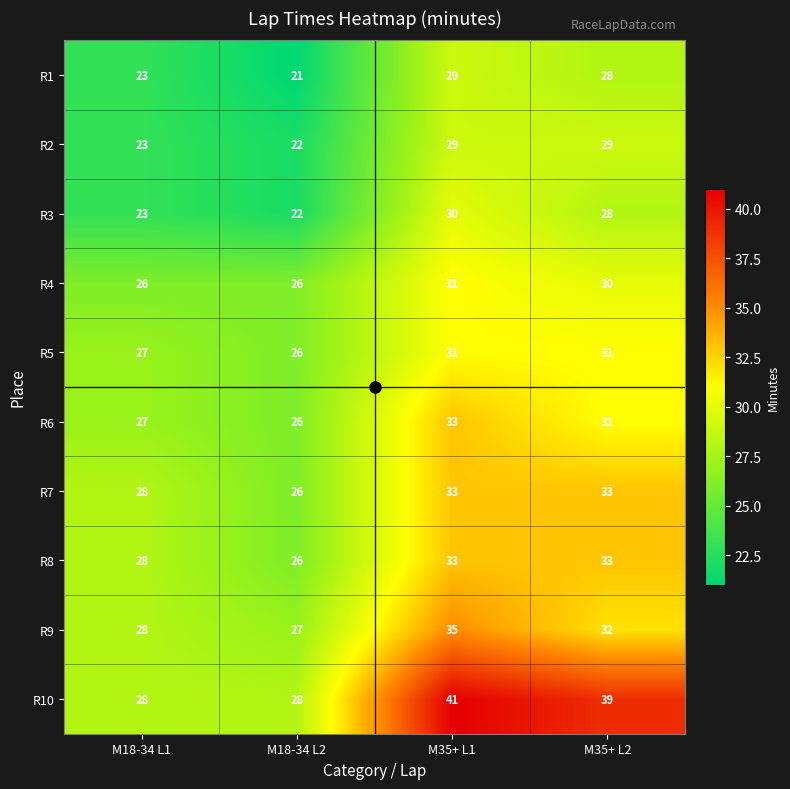

At which category does the chart reach its peak across all series?

M35+ L1